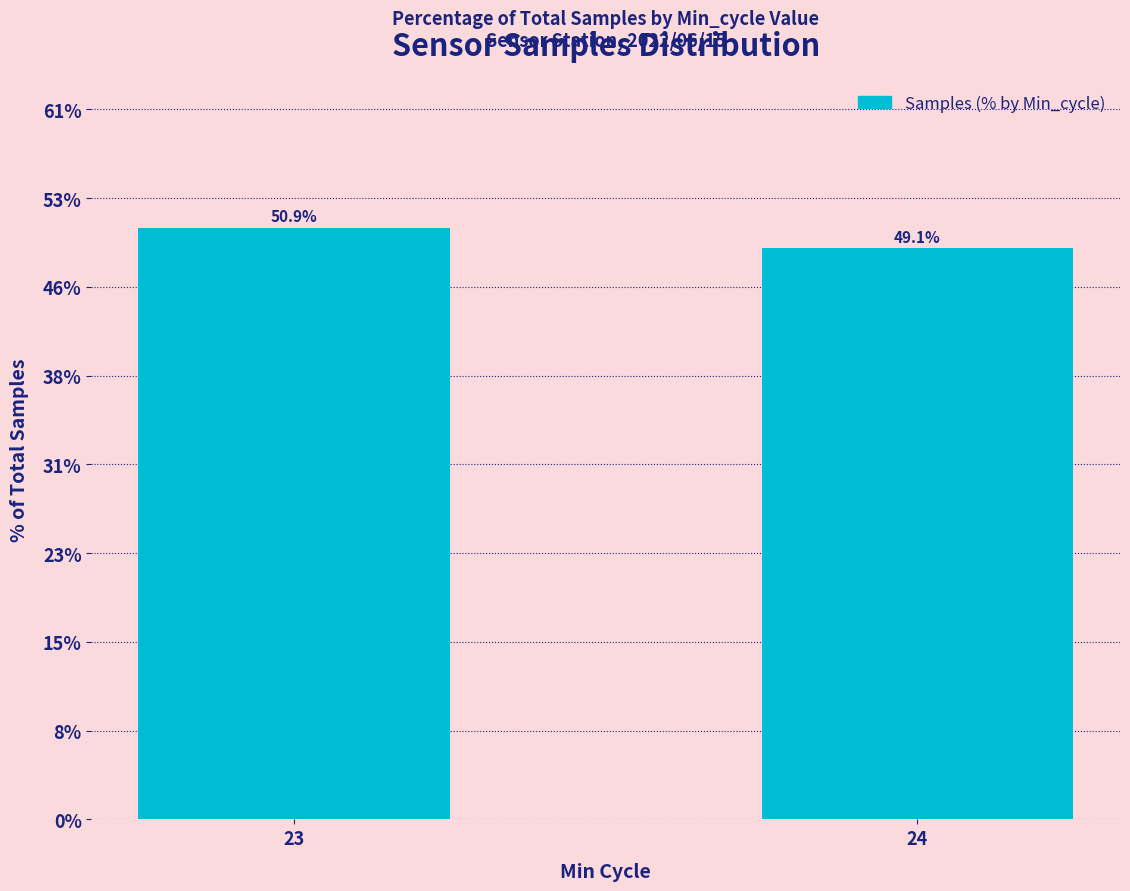

What is the difference between the maximum and minimum values?

1.8